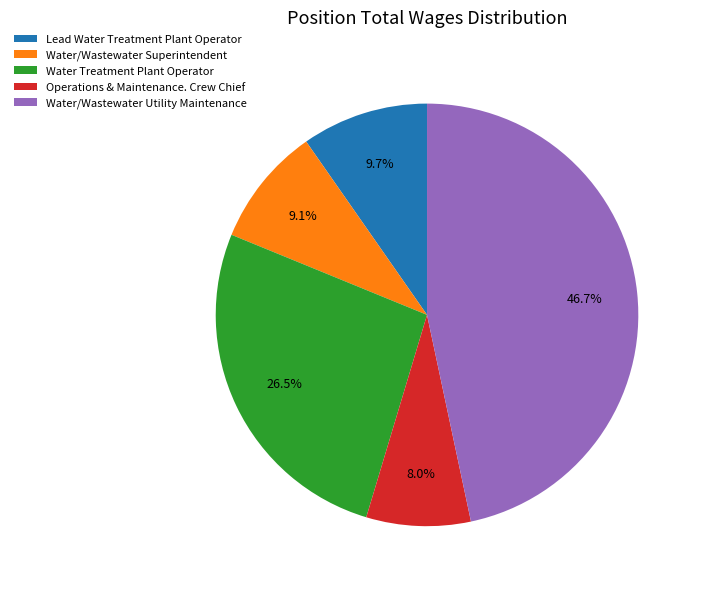

What percentage is the Lead Water Treatment Plant Operator slice, to the nearest percent?

10%